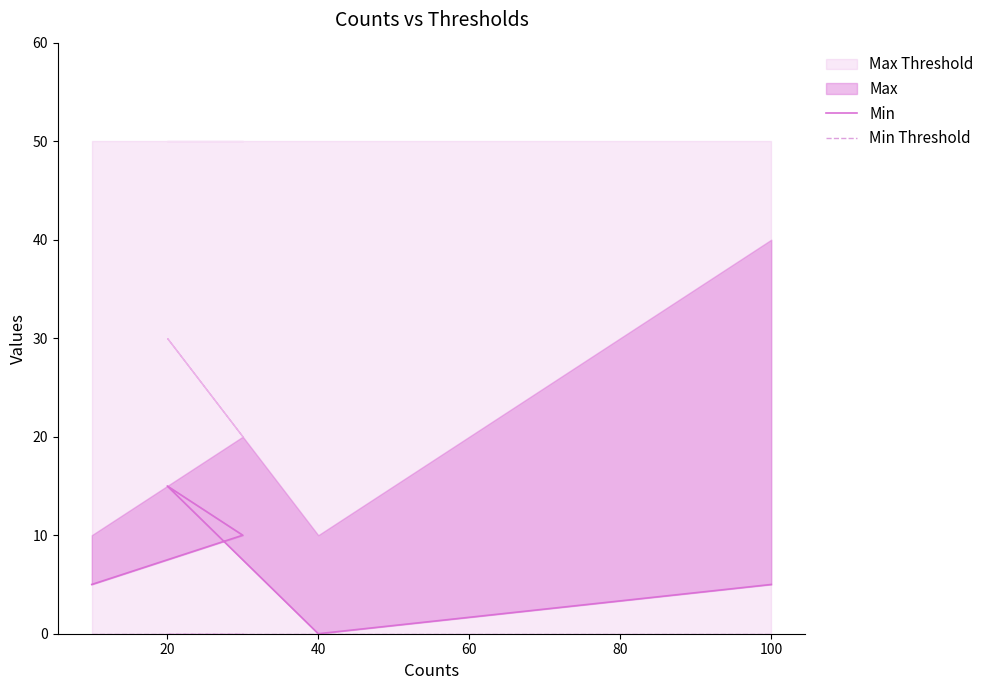

Does the chart display data point markers on the line(s)?

No